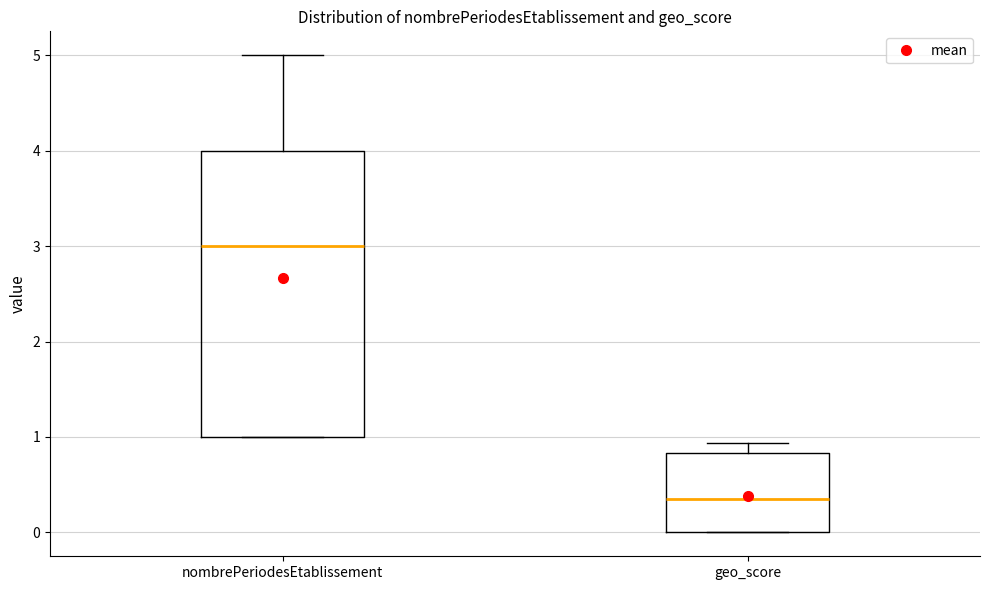

Reading left to right, read every box against the y-axis: the position of its median line, the range the box covers, and the ends of its whiskers. The values are not printed on the chart, so give them approximately, as read against the axis.

nombrePeriodesEtablissement: median 3.0, box 1.0 to 4.0, whiskers 1.0 to 5.0
geo_score: median 0.4, box 0.0 to 0.8, whiskers 0.0 to 0.9